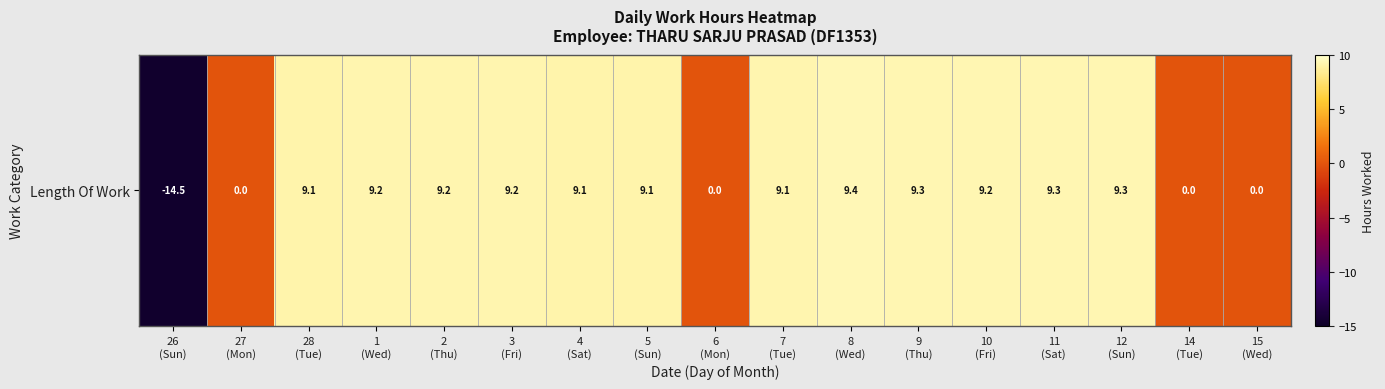

At which label does the data first exceed 9?

28
(Tue)